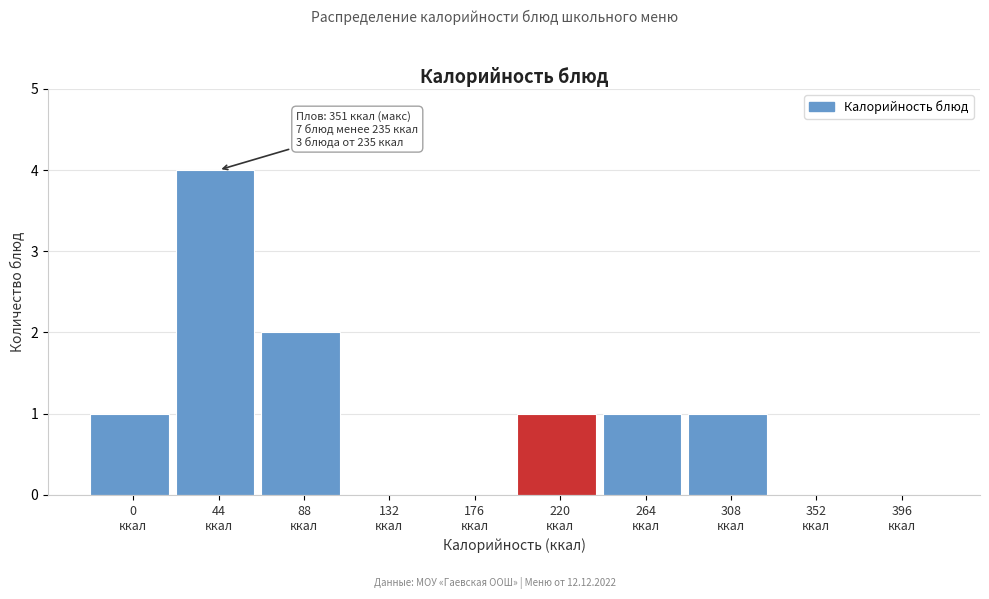

What is the greatest value displayed?

4